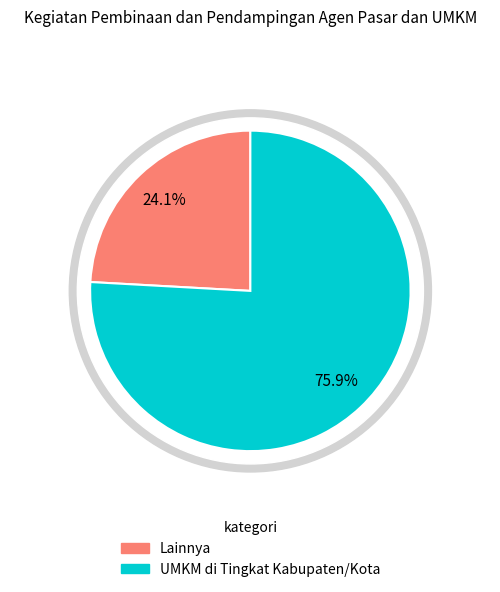

To the nearest percent, what portion does UMKM di Tingkat Kabupaten/Kota represent?

76%